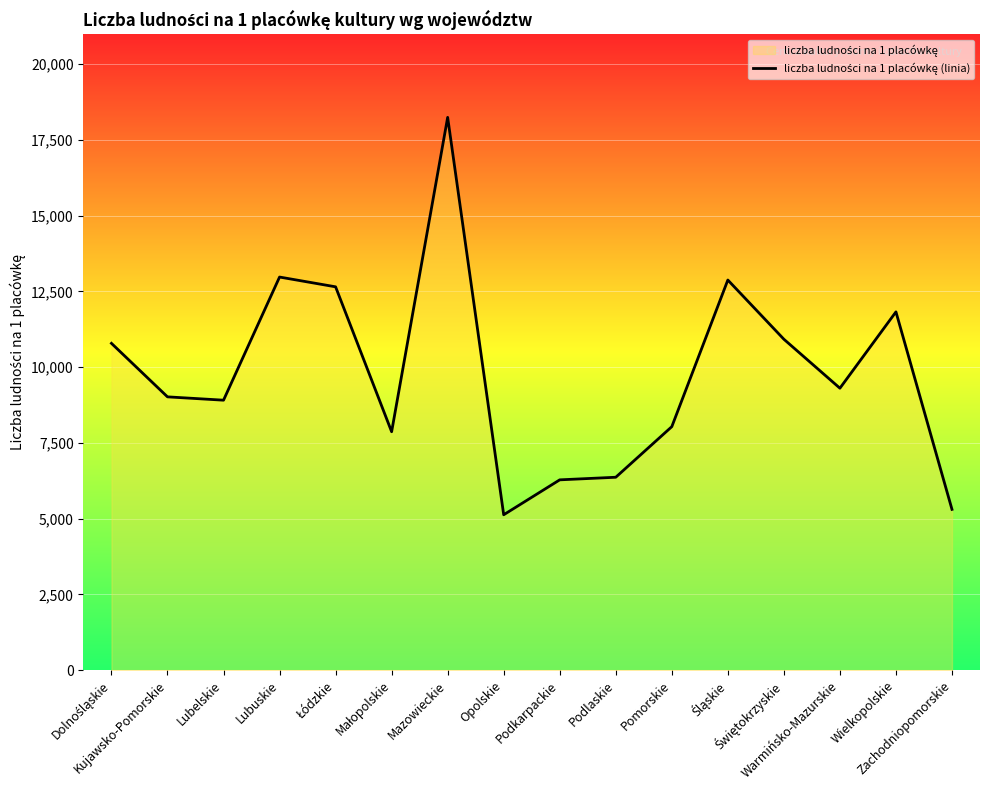

What is the difference between the maximum and second lowest values?

12941.5